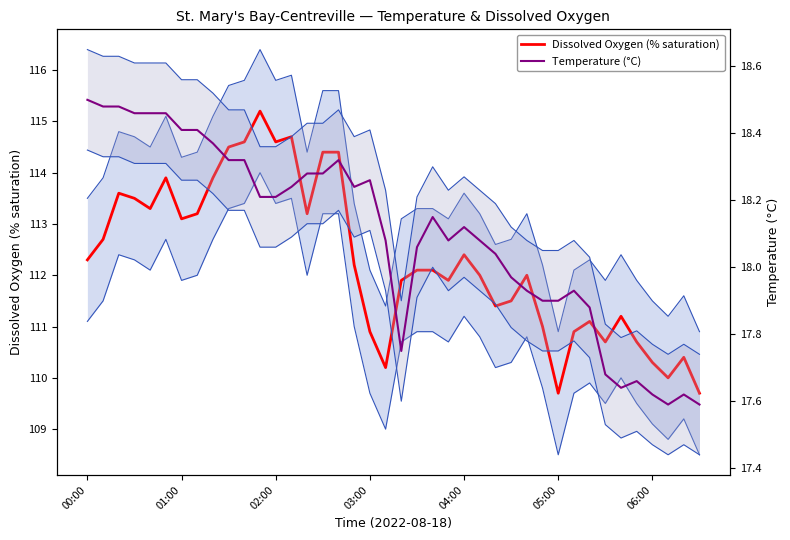

Is it true that Temperature (°C) equals 30.4 at 02:00?

False